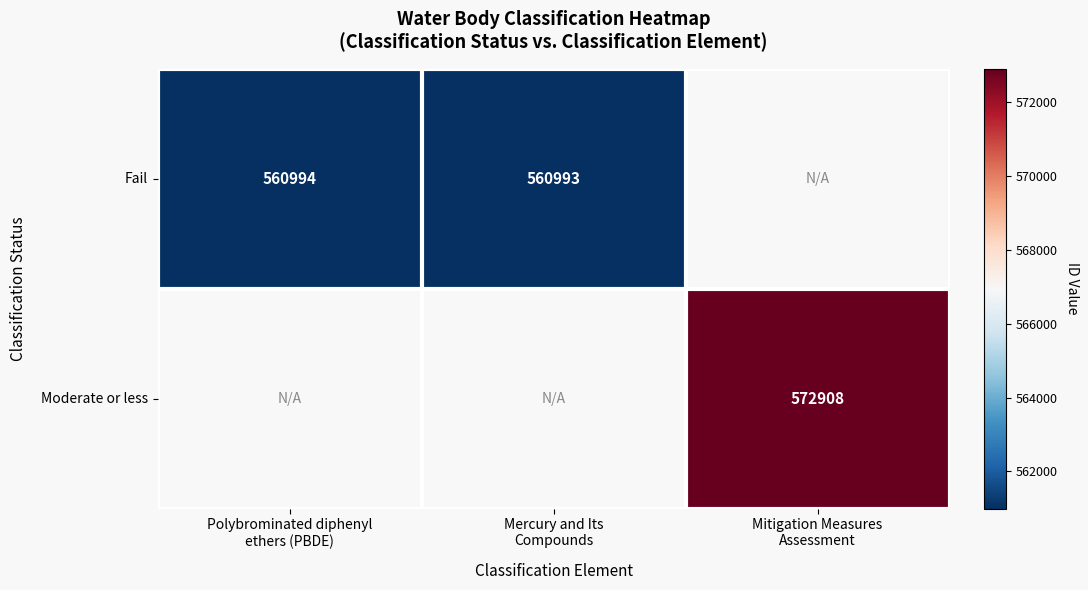

Which series has the largest range (max minus min)?

Fail